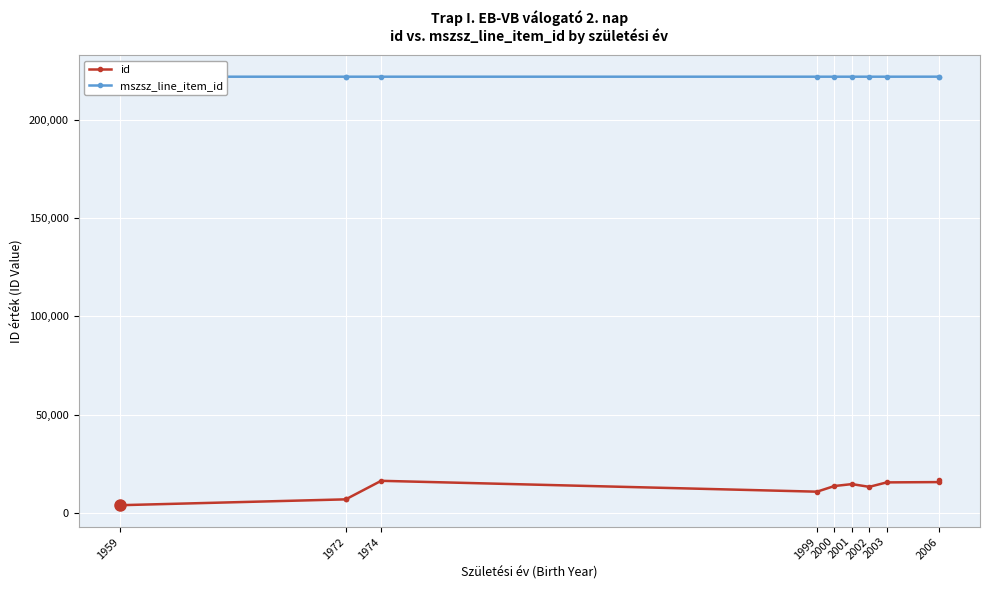

Reading left to right, extract all data points from this chart.

id: 3923	6911	7063	16338	10809	13693	14658	13275	15536	15690	16908
mszsz_line_item_id: 221981	221981	221981	221981	221983	221981	221981	221982	221982	221995	221995